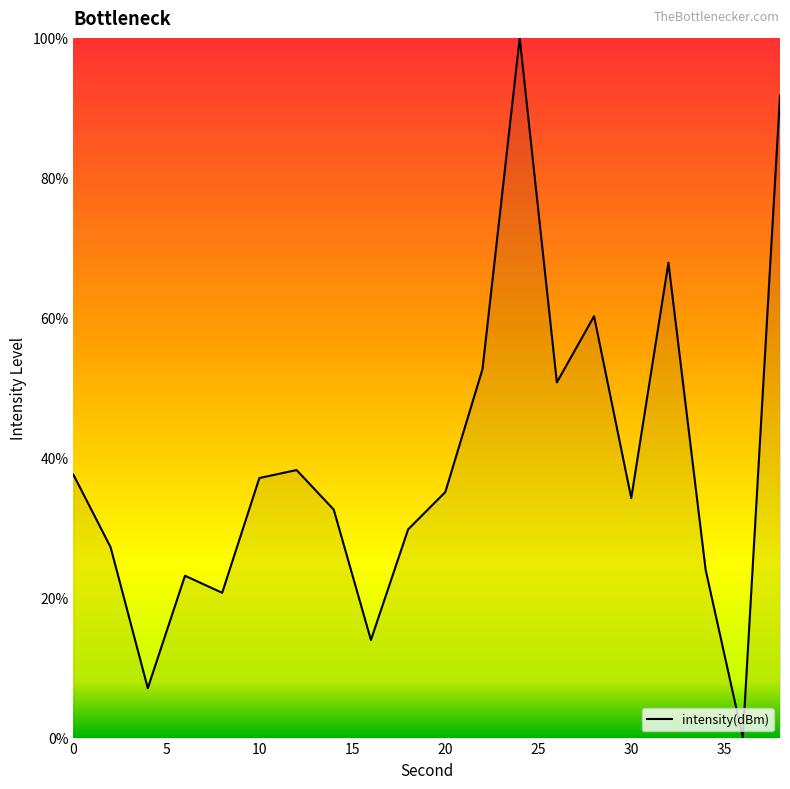

What is the greatest value displayed?

100.0